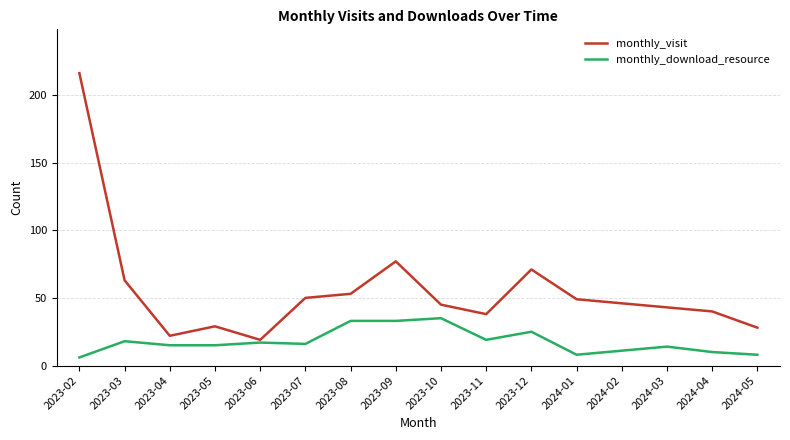

Is the value of monthly_visit at 2023-03 greater than the value of monthly_download_resource at 2023-03?

Yes